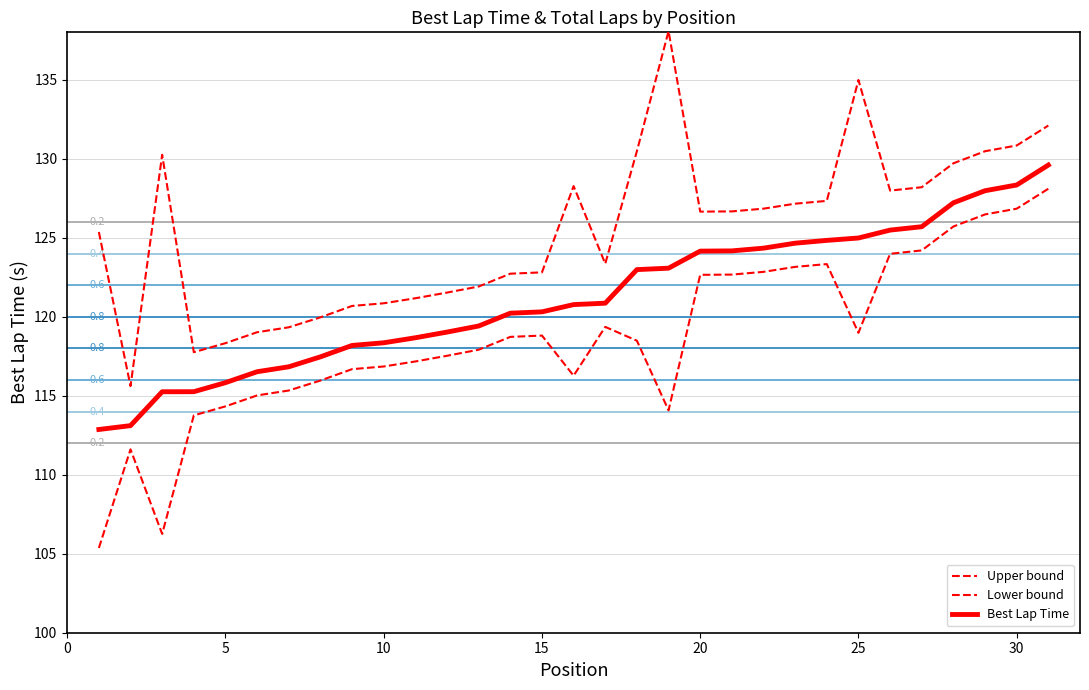

How many interior local valleys does the Upper bound series have?

5